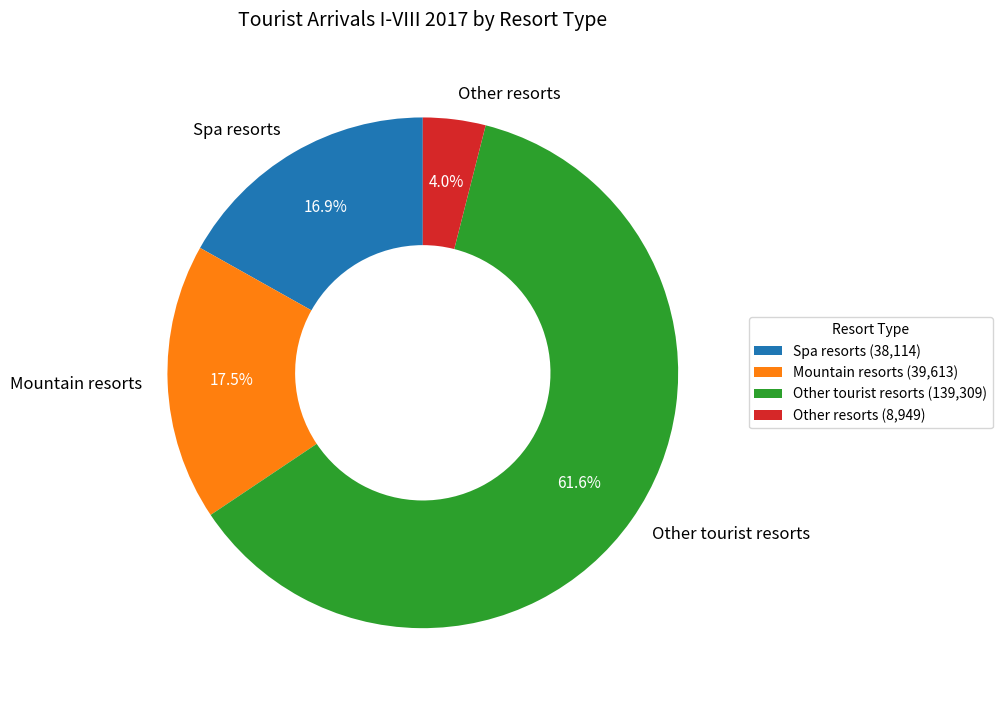

Count the number of slices in the pie.

4